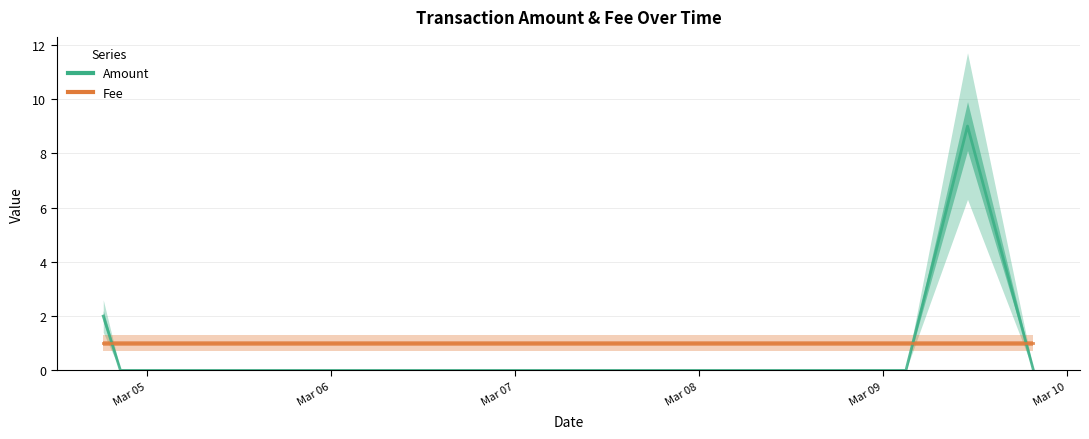

Which series ends up on top after the final intersection of Fee and Amount?

Fee